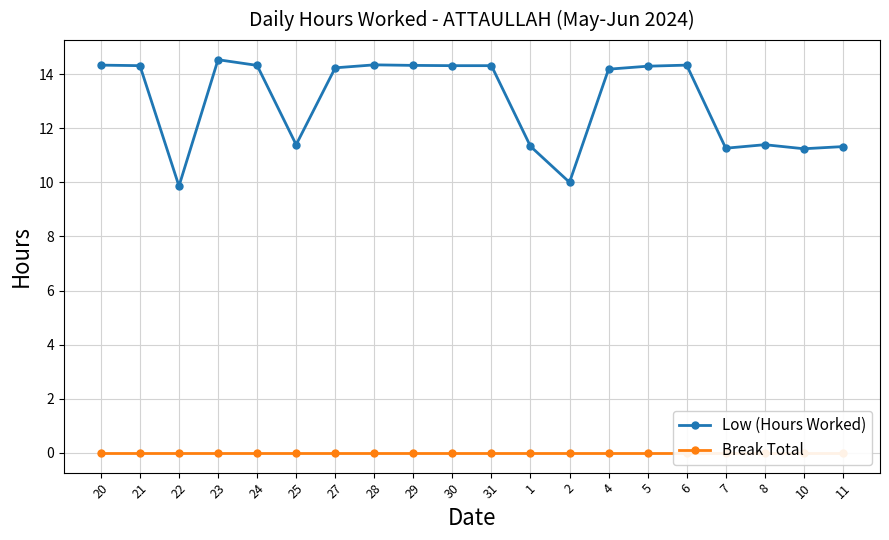

Rank the series by their average value, from highest to lowest.

Low (Hours Worked), Break Total